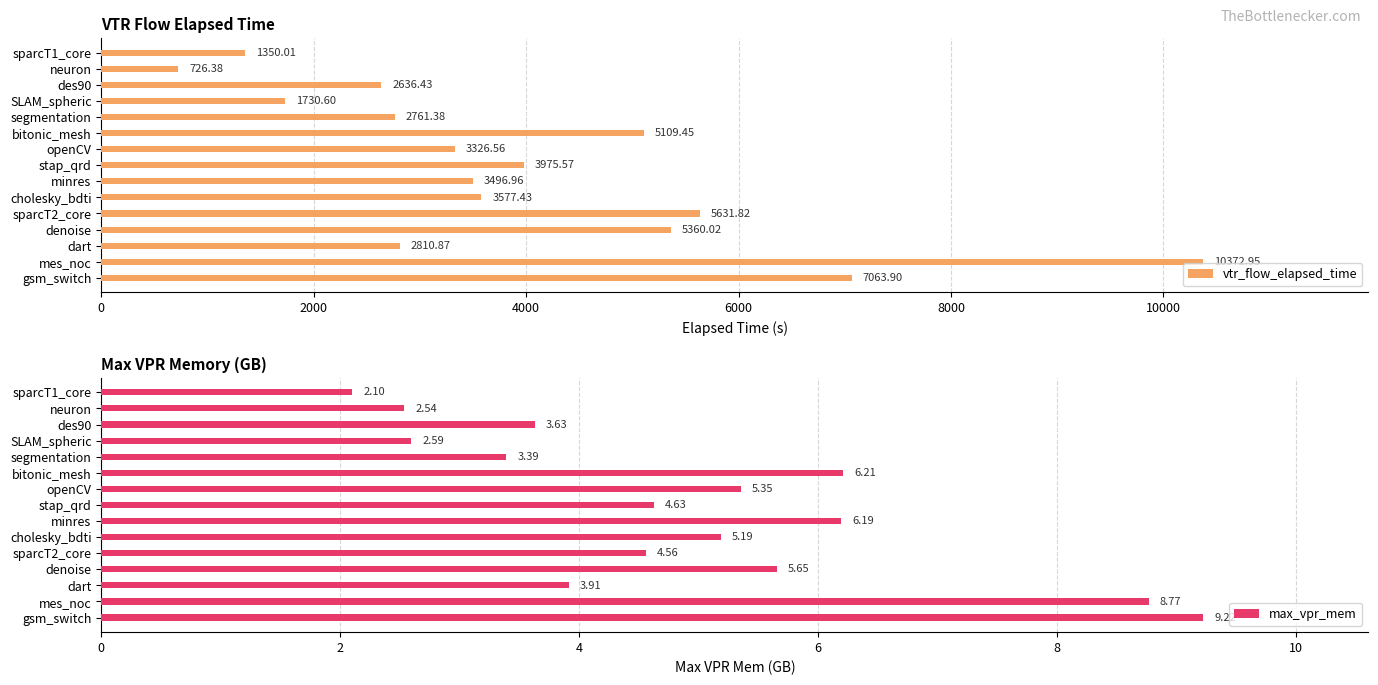

What is the average value of the vtr_flow_elapsed_time series?

3995.4